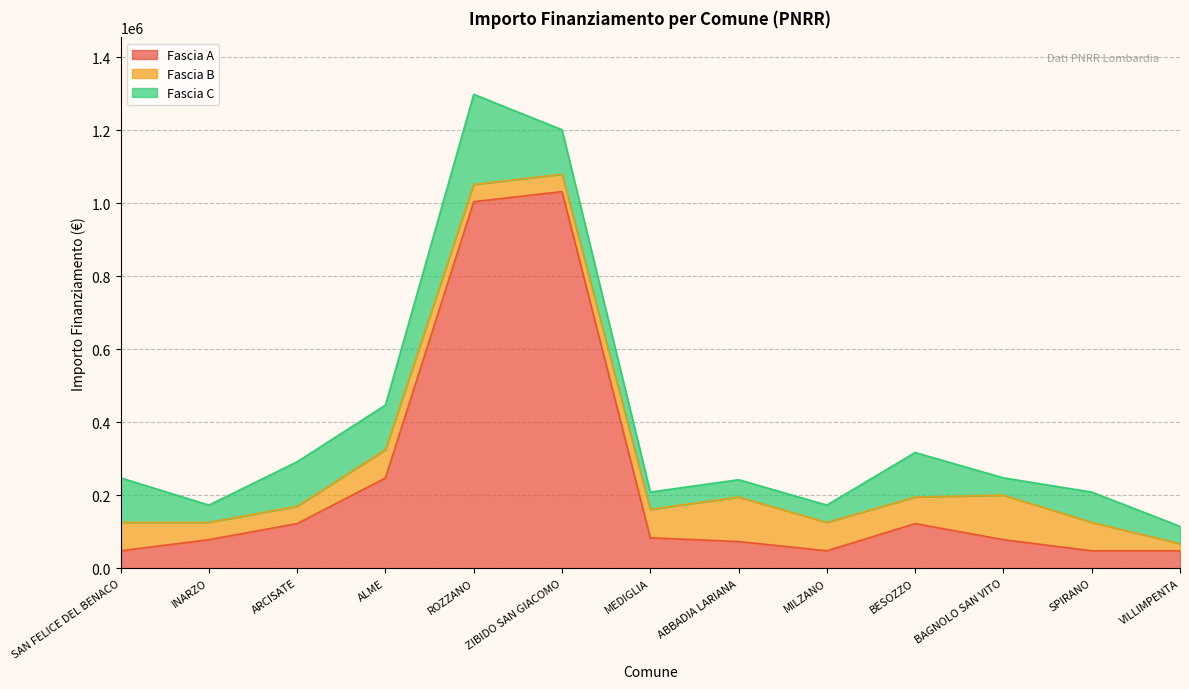

What are all the series names shown in the legend?

Fascia A, Fascia B, Fascia C